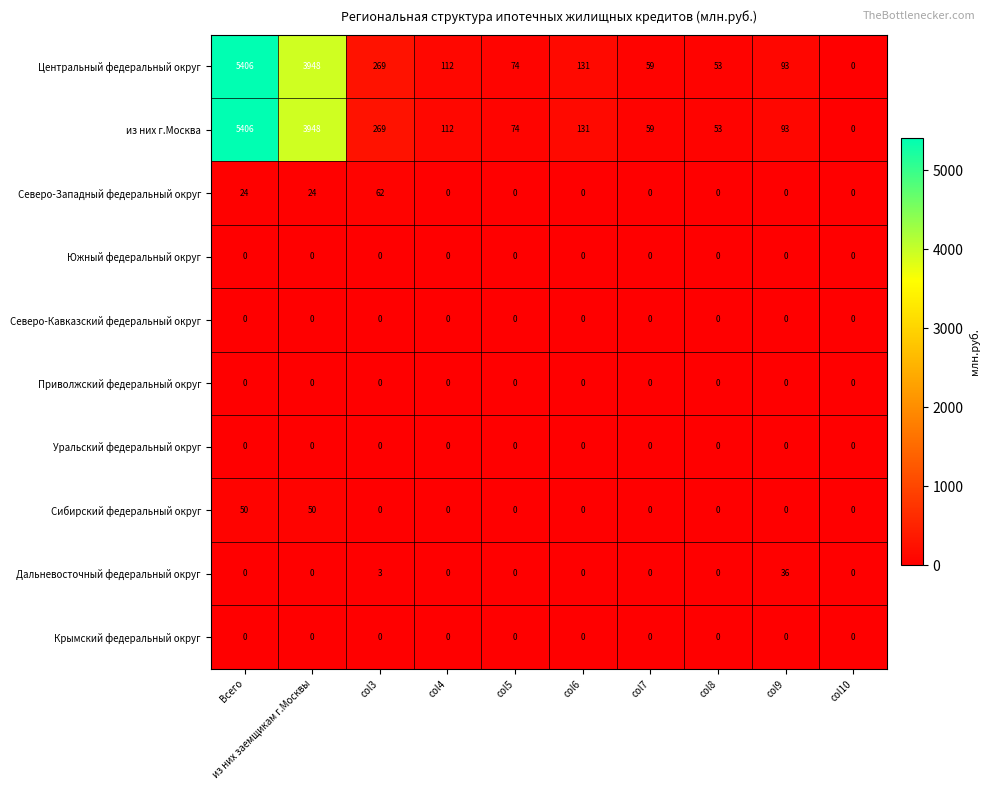

What is the difference between the maximum and second lowest values in the Дальневосточный федеральный округ series?

36